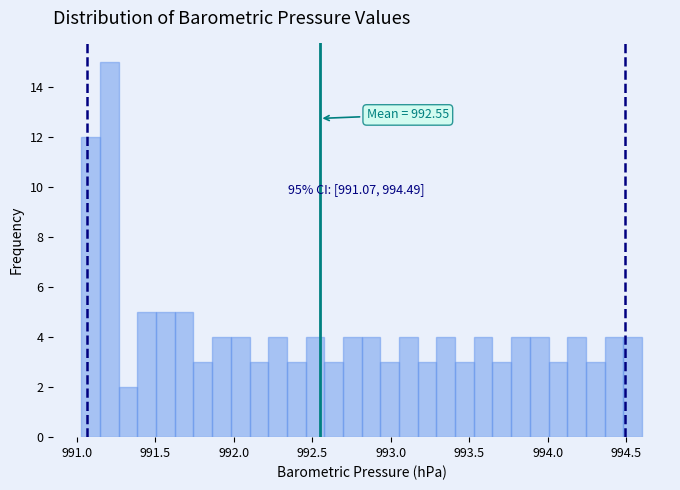

Around what value on the x-axis is the tallest bar? Give the approximate position of its centre, as read against the axis.

991.20